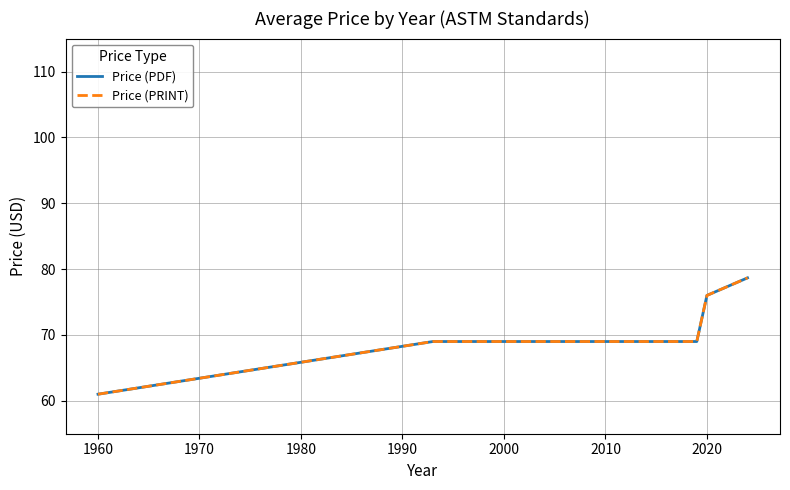

Is this an area chart (filled region under the line)?

No